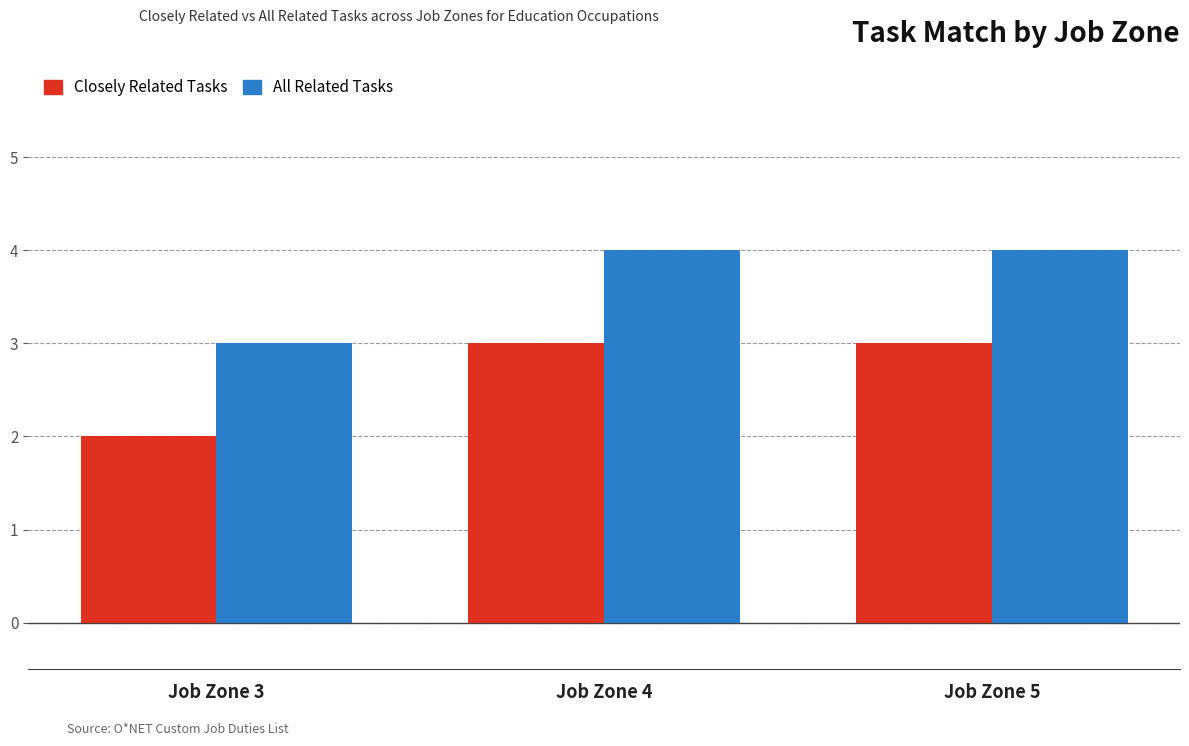

What is the difference between the highest and lowest values at Job Zone 5?

1